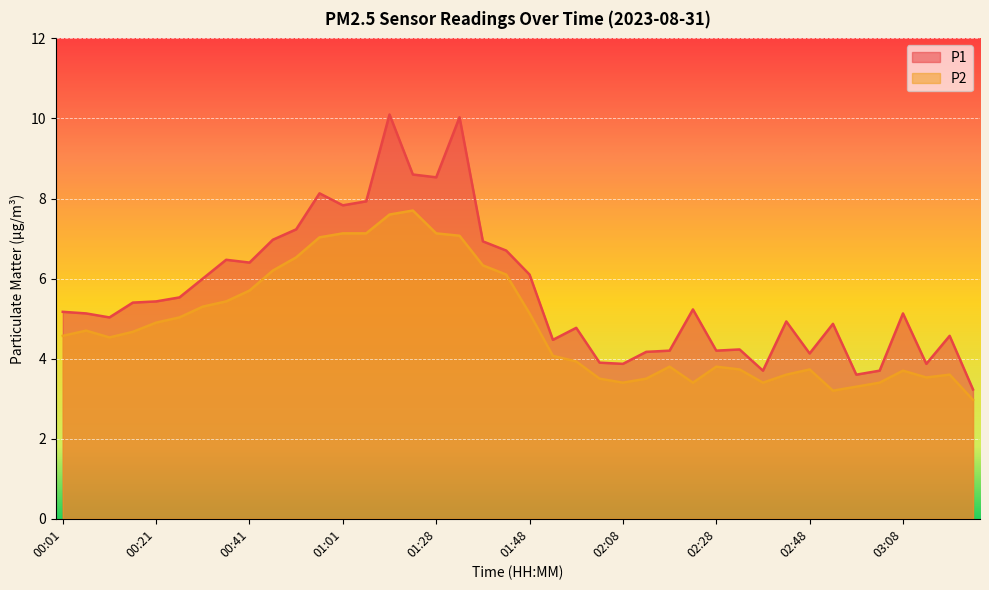

Reading left to right, transcribe all the data shown in this chart.

P1: 5.2	5.1	5.0	5.4	5.4	5.5	6.0	6.5	6.4	7.0	7.2	8.1	7.8	7.9	10.1	8.6	8.5	10.0	6.9	6.7	6.1	4.5	4.8	3.9	3.9	4.2	4.2	5.2	4.2	4.2	3.7	4.9	4.1	4.9	3.6	3.7	5.1	3.9	4.6	3.2
P2: 4.6	4.7	4.5	4.7	4.9	5.0	5.3	5.4	5.7	6.2	6.5	7.0	7.1	7.1	7.6	7.7	7.1	7.1	6.3	6.1	5.1	4.1	3.9	3.5	3.4	3.5	3.8	3.4	3.8	3.7	3.4	3.6	3.7	3.2	3.3	3.4	3.7	3.5	3.6	3.0